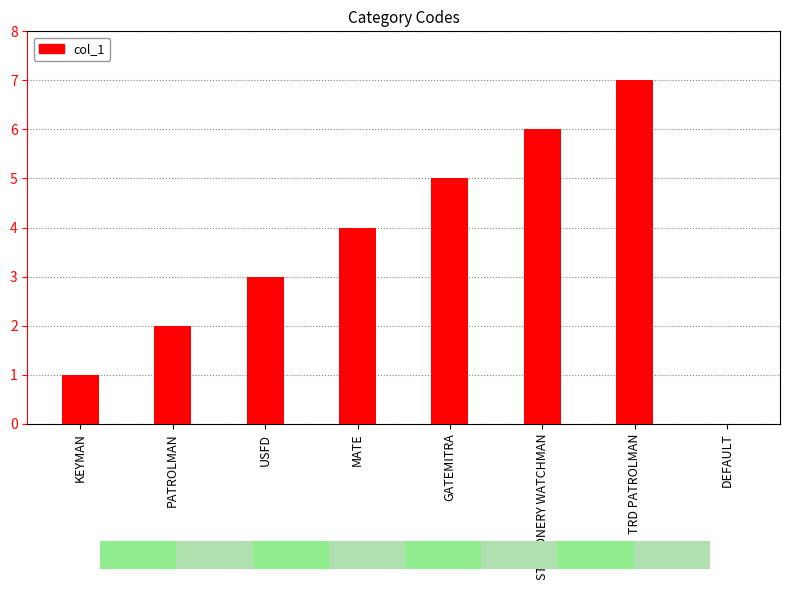

How many data points does each series have?

8